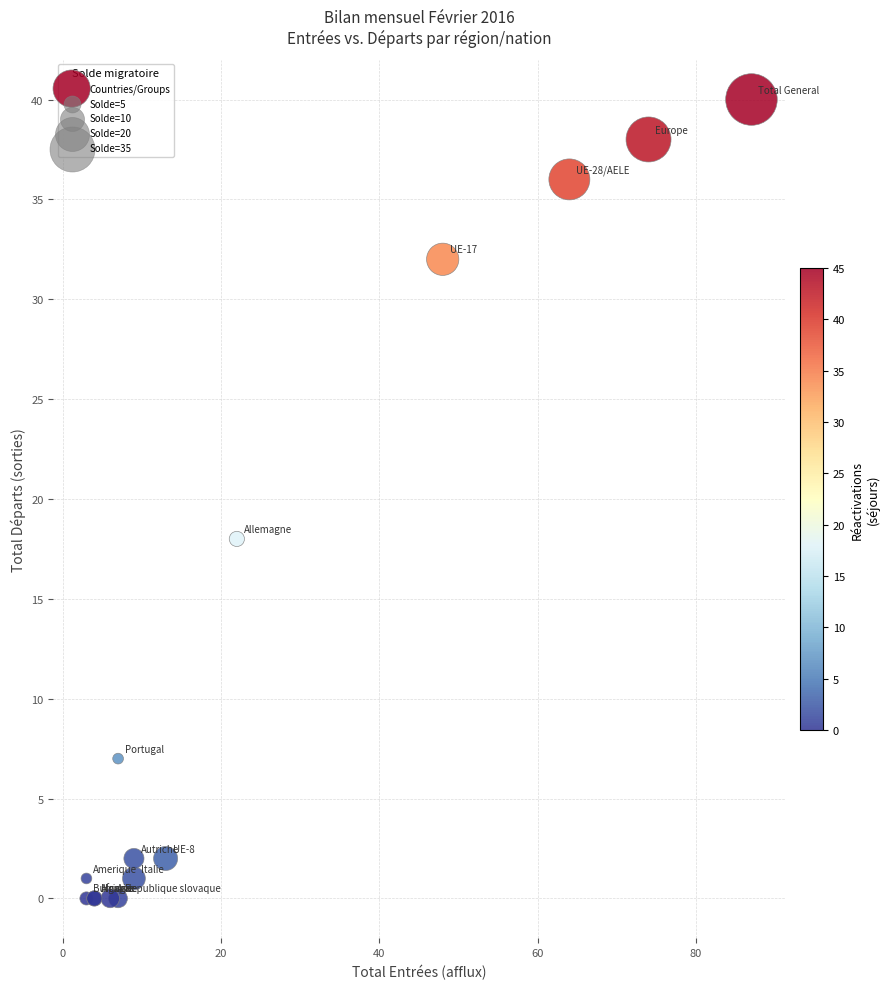

What Y value in the scatter plot is closest to 20?

18